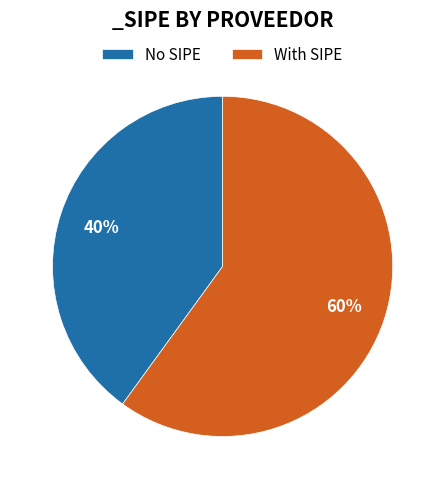

Which category accounts for the majority?

With SIPE